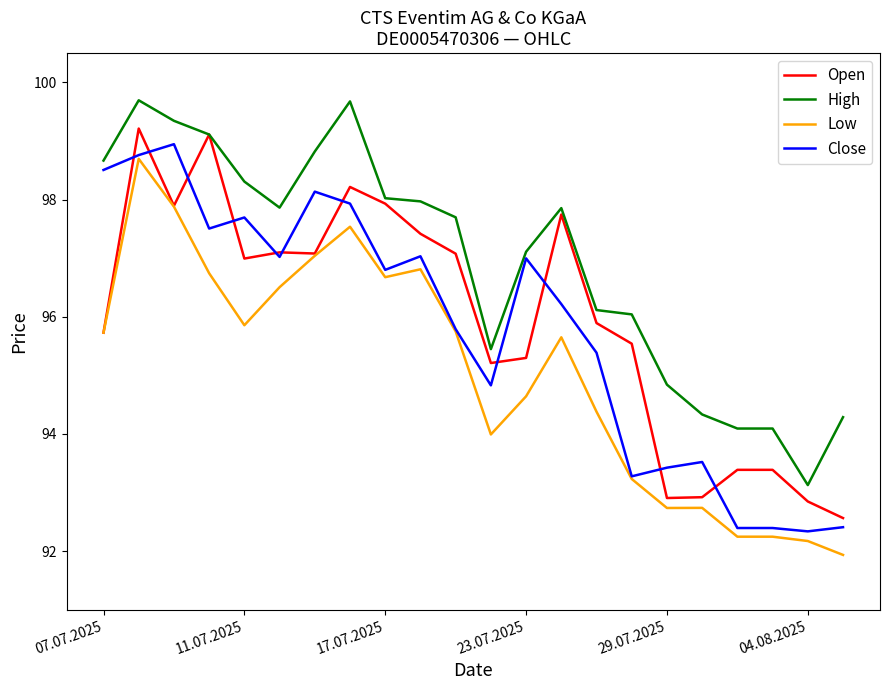

What are all the series names shown in the legend?

Open, High, Low, Close